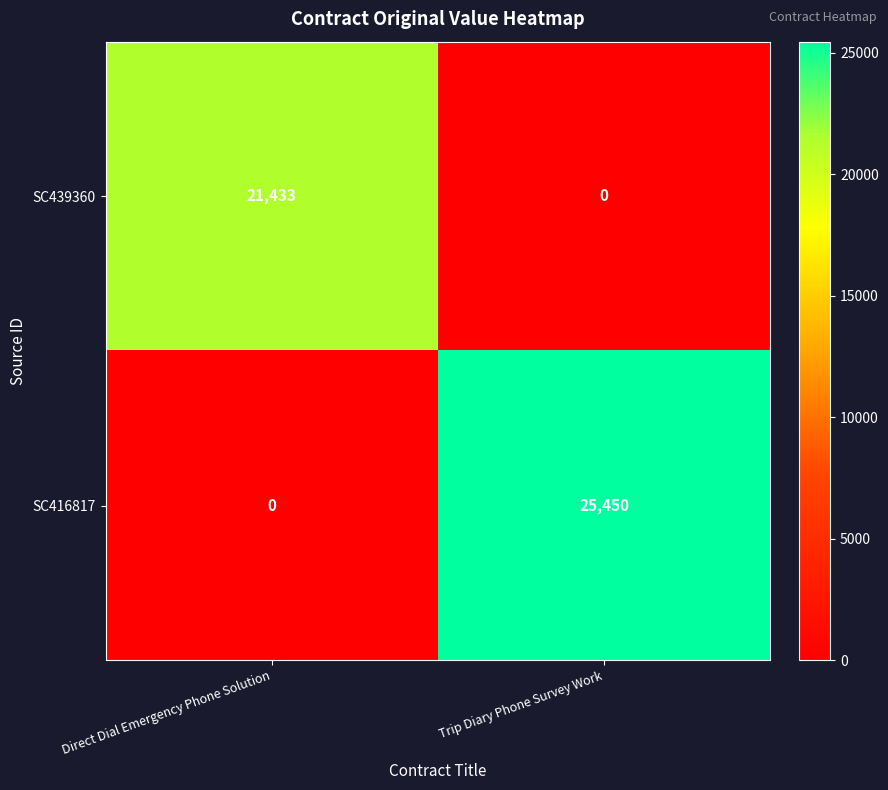

Which category has the lowest value in the SC439360 series?

Trip Diary Phone Survey Work